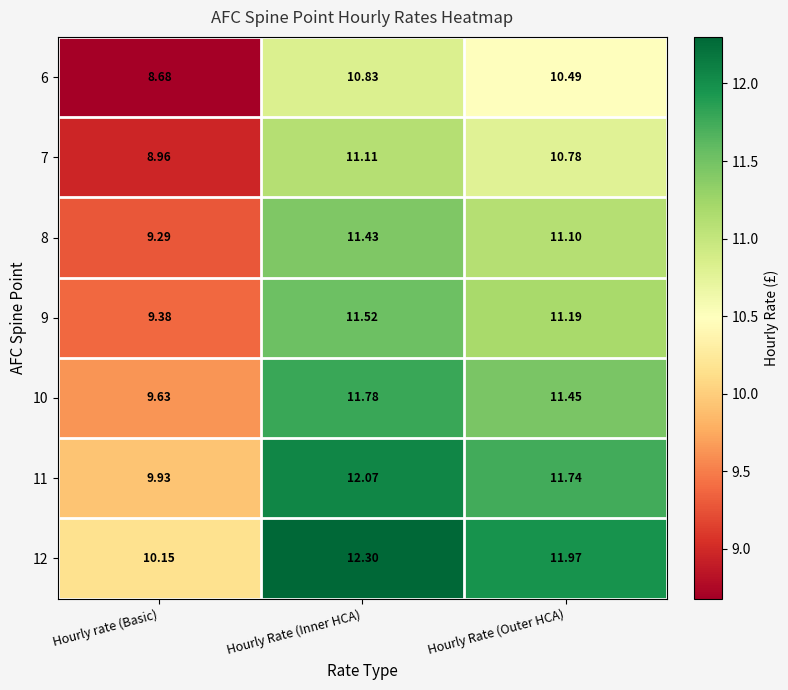

How many distinct data groups are displayed?

7